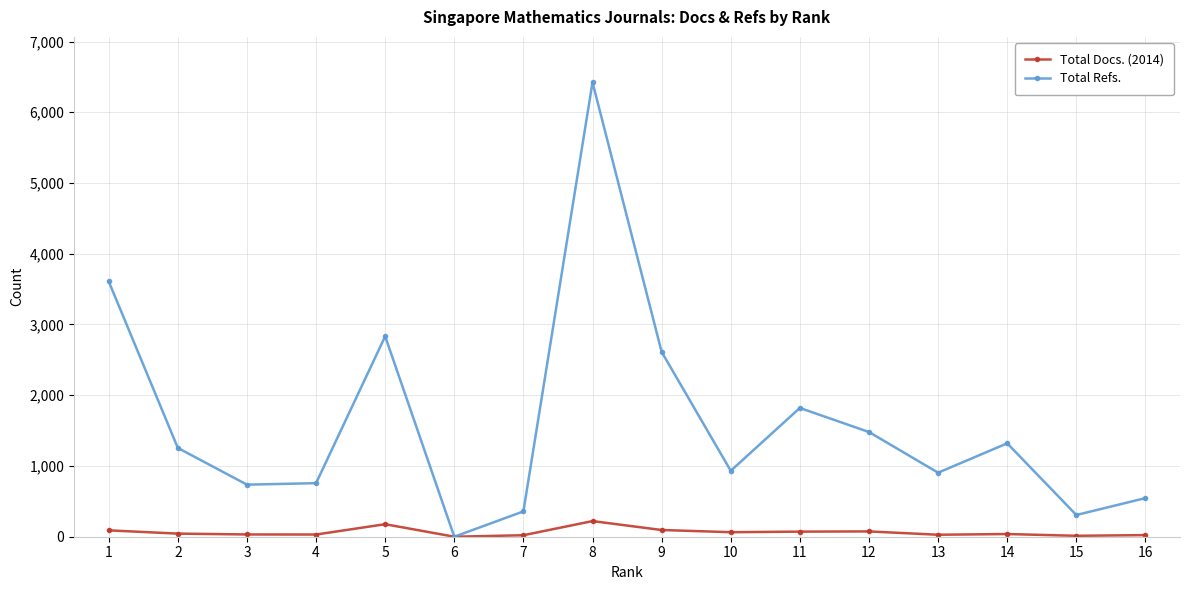

List the series in order of their overall mean, highest first.

Total Refs., Total Docs. (2014)